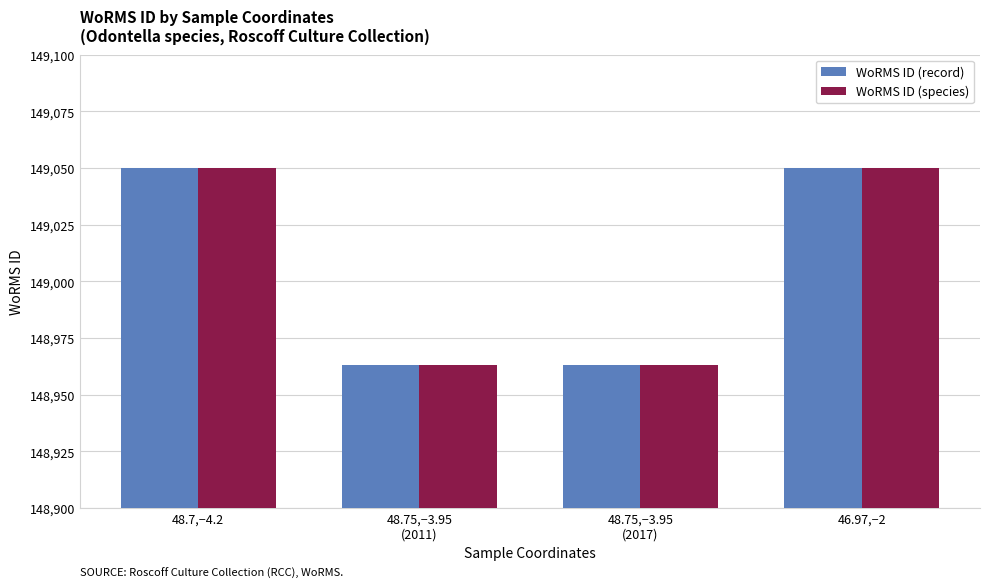

How many values in the WoRMS ID (record) series are below 149050?

2